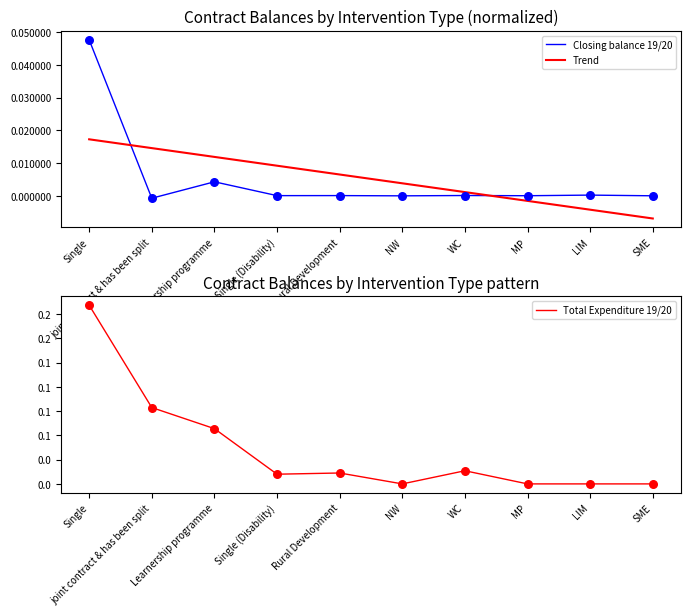

Is the value of Total Expenditure 19/20 at Learnership programme greater than the value of Closing balance 19/20 at Rural Development?

Yes